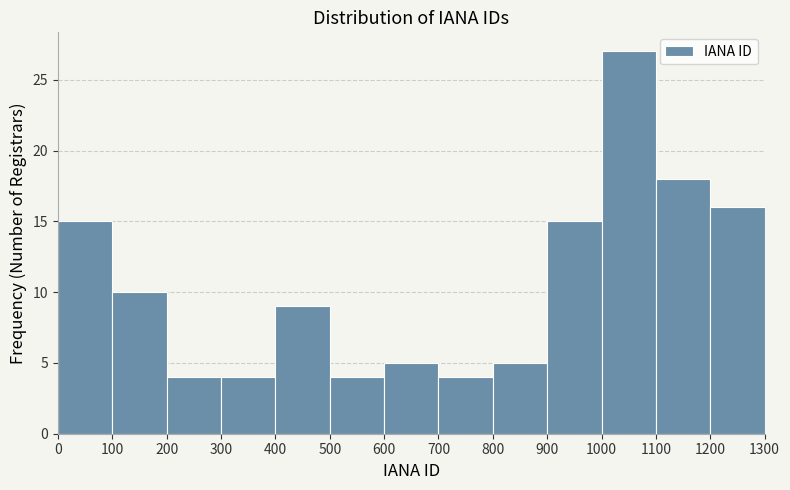

Over which range of the x-axis is the bar tallest?

1000 to 1100